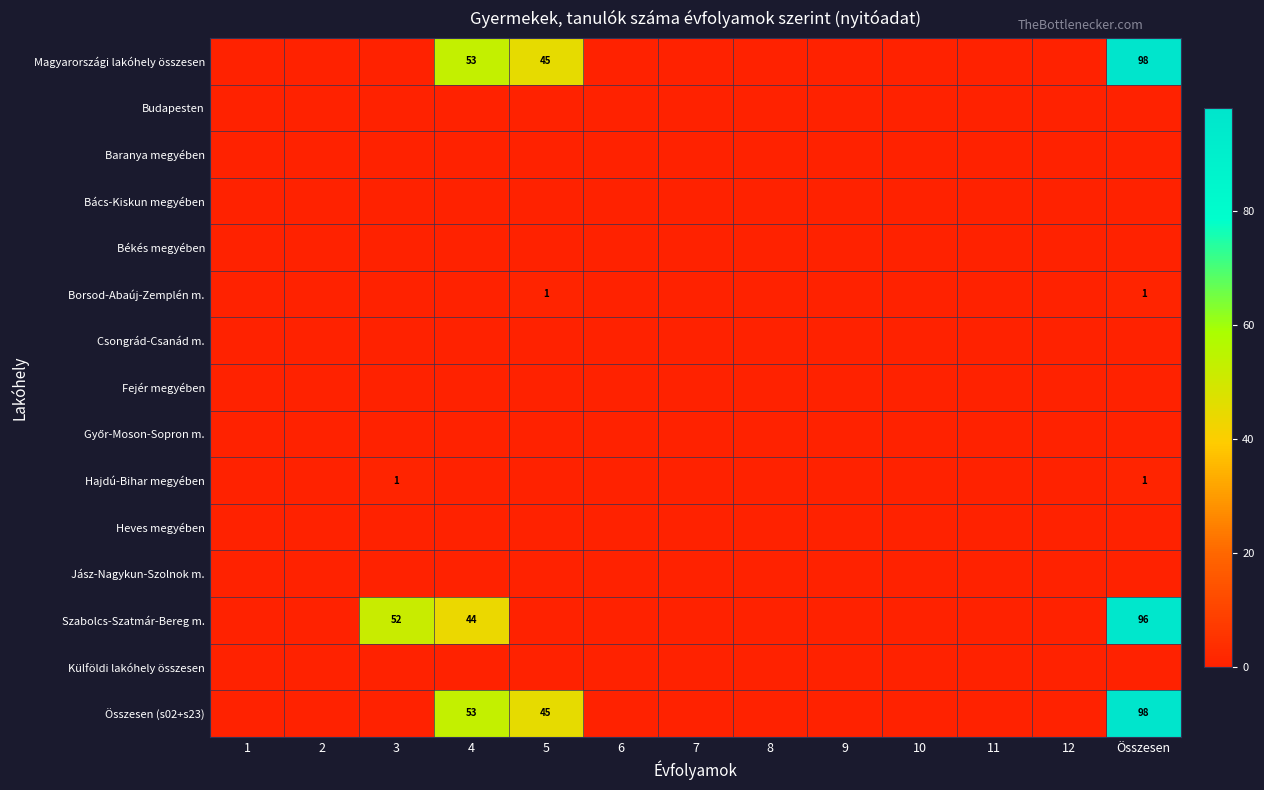

List the labels in order of Békés megyében value, largest first.

1, 2, 3, 4, 5, 6, 7, 8, 9, 10, 11, 12, Összesen